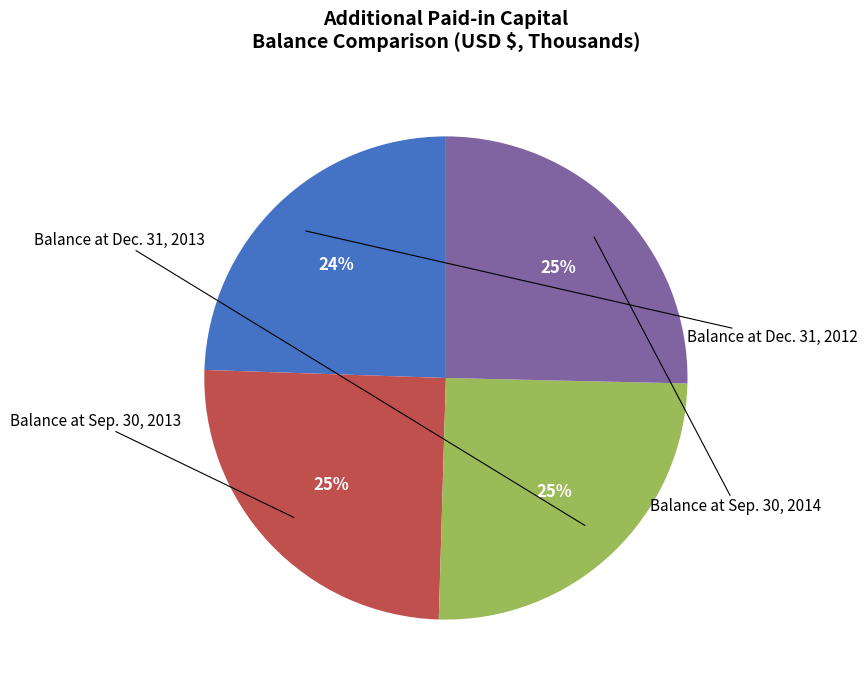

To the nearest percent, what is the difference between the largest and smallest slice percentages?

1%